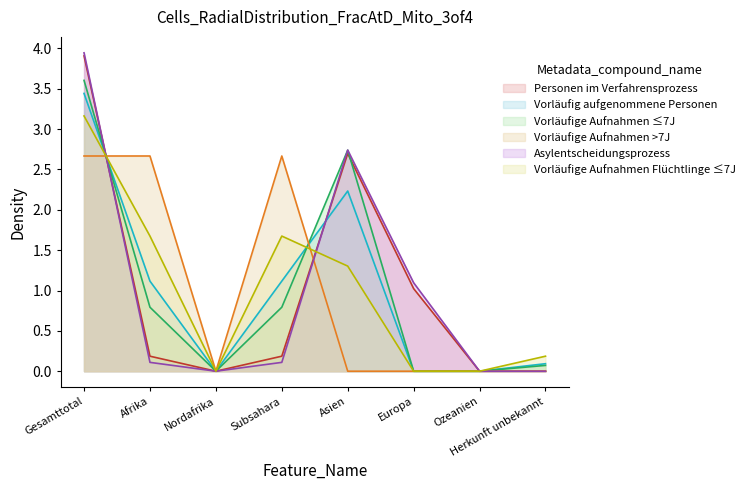

What is the total value across all series at Asien?

11.7